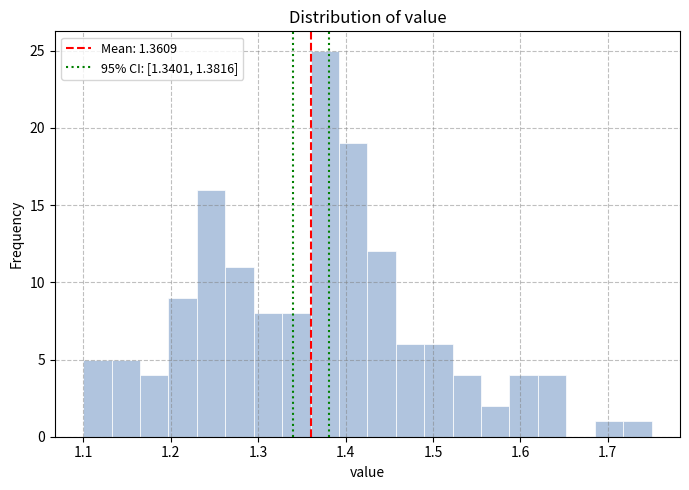

Around what value on the x-axis is the tallest bar? Give the approximate position of its centre, as read against the axis.

1.38